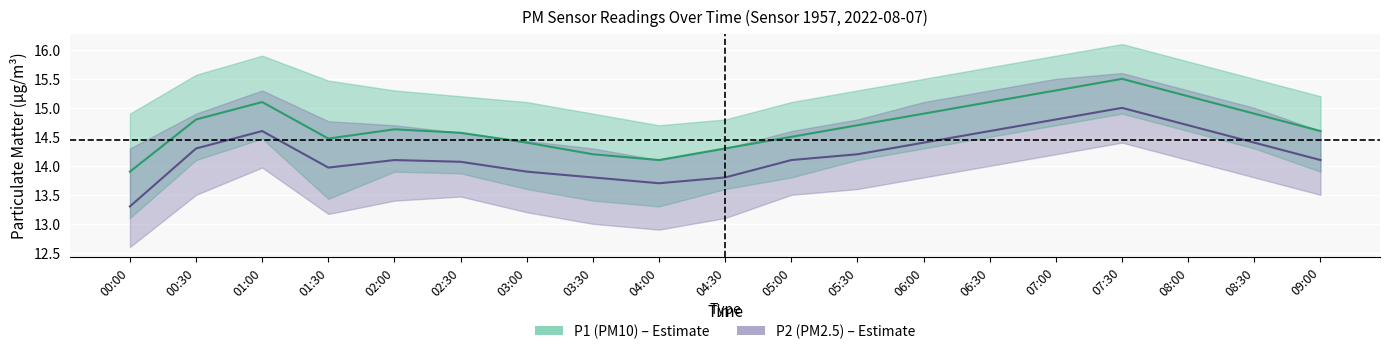

List the series in order of their peak value, lowest first.

P2 center, P1 center